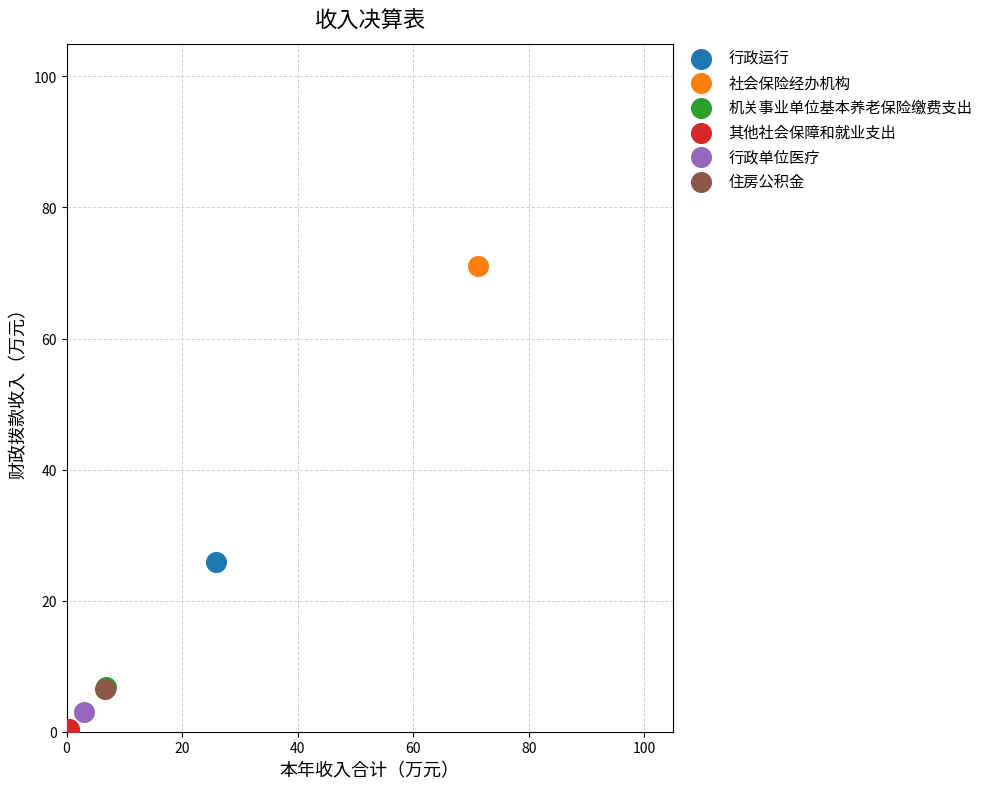

What are all the series names shown in the legend?

行政运行, 社会保险经办机构, 机关事业单位基本养老保险缴费支出, 其他社会保障和就业支出, 行政单位医疗, 住房公积金